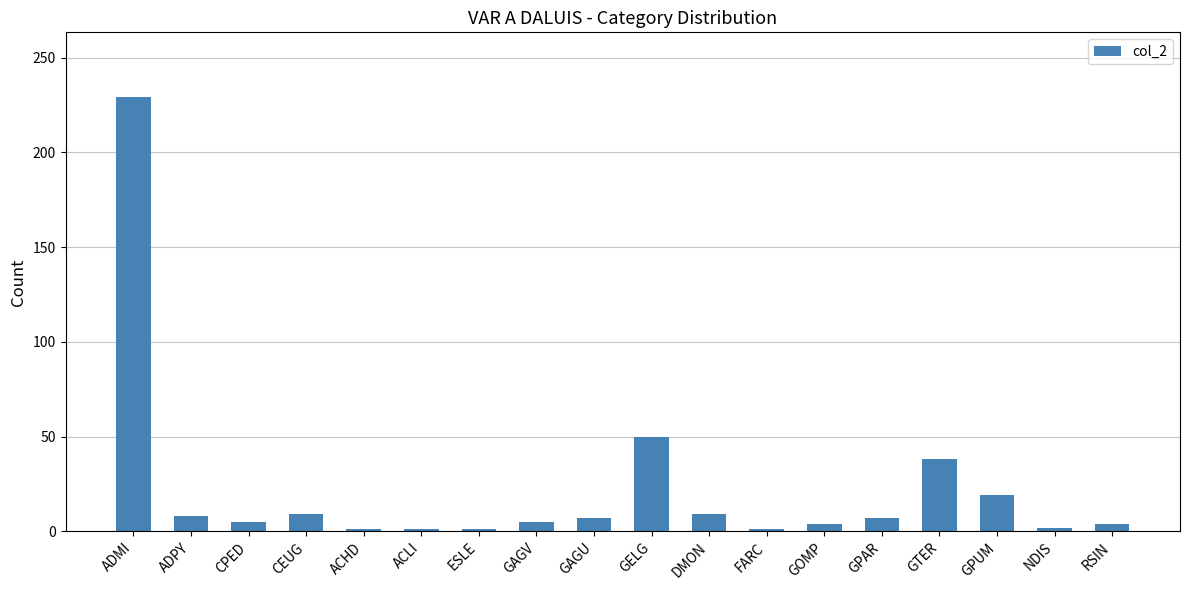

Where is the data nearest to the value 115?

GELG